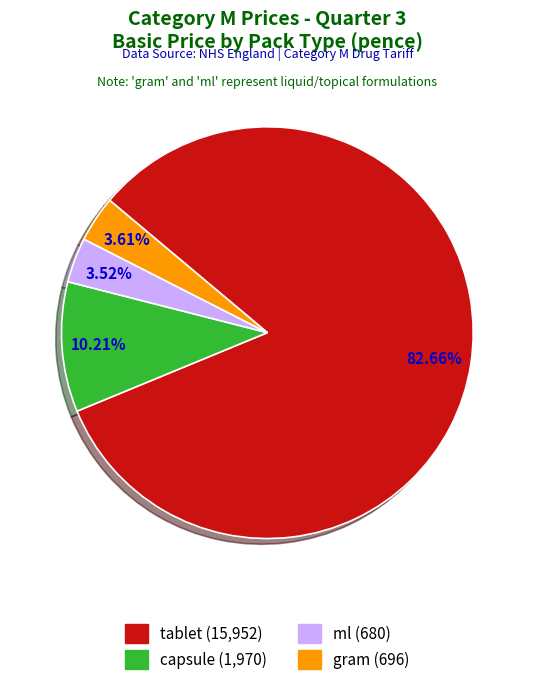

What is the ratio of the value at gram to the value at capsule?

0.4